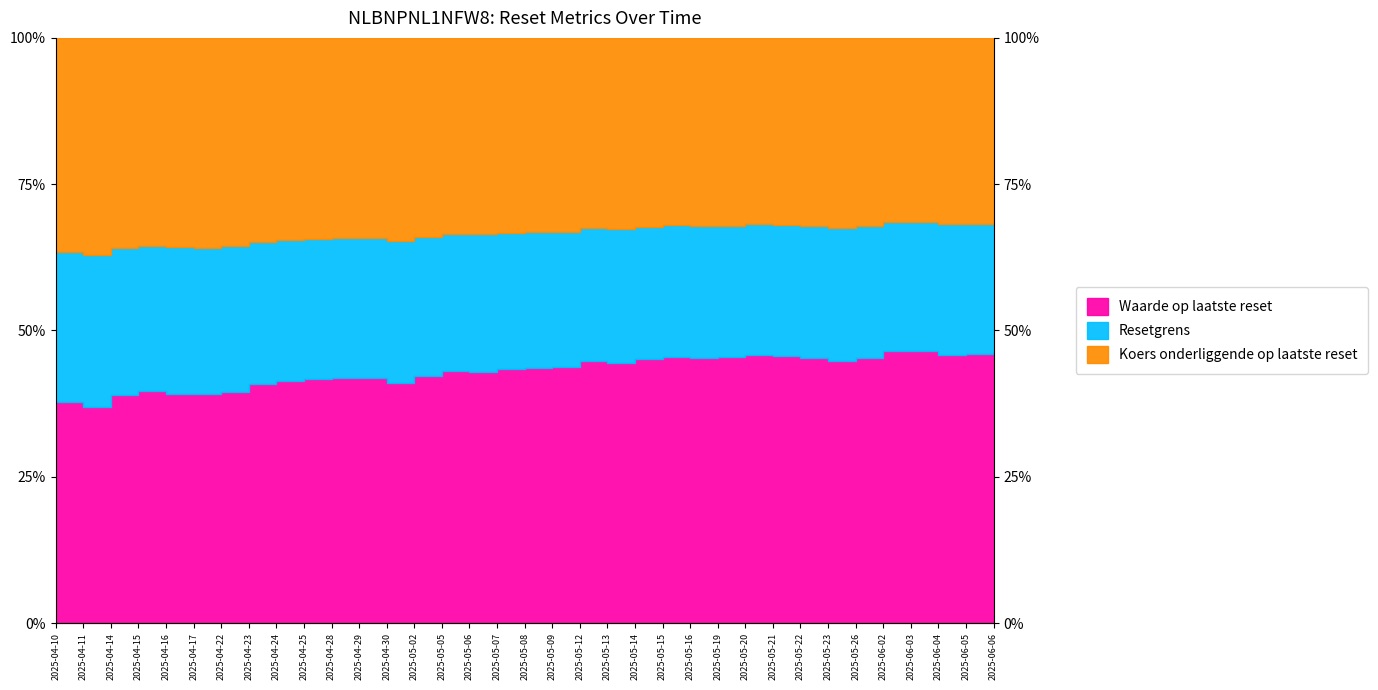

True or false: Waarde op laatste reset has more than 0 interior local peaks.

True